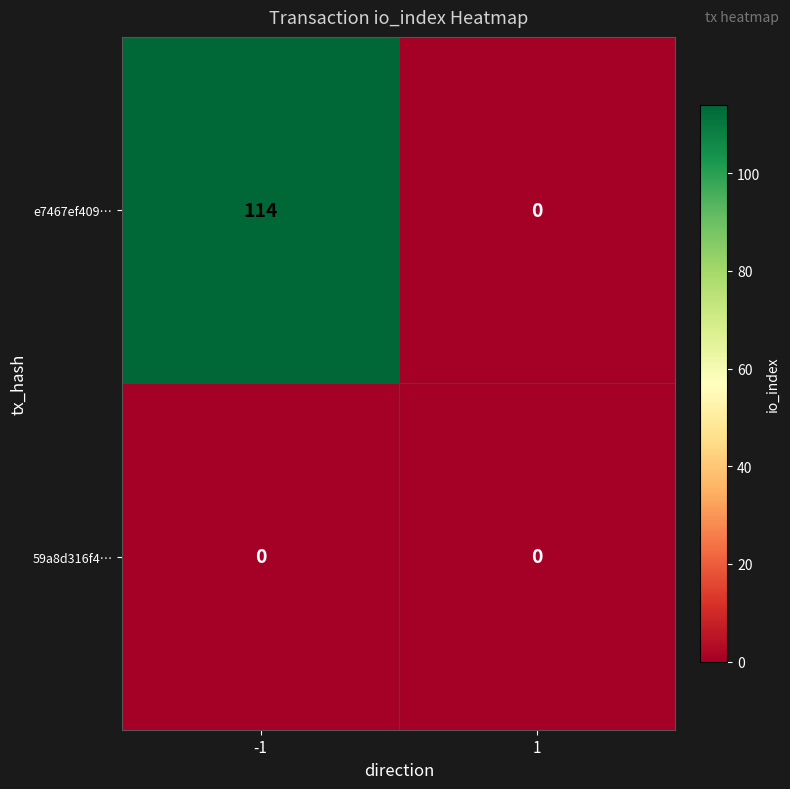

What is the highest value of the e7467ef409… series?

114